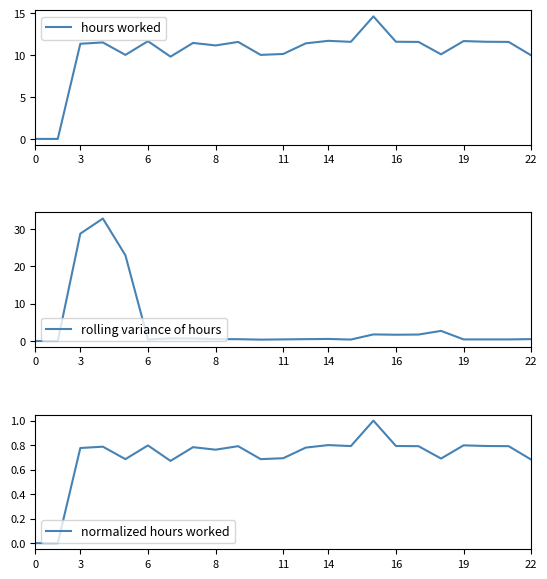

In rolling variance of hours, how many points are higher than both neighbors (excluding endpoints)?

6